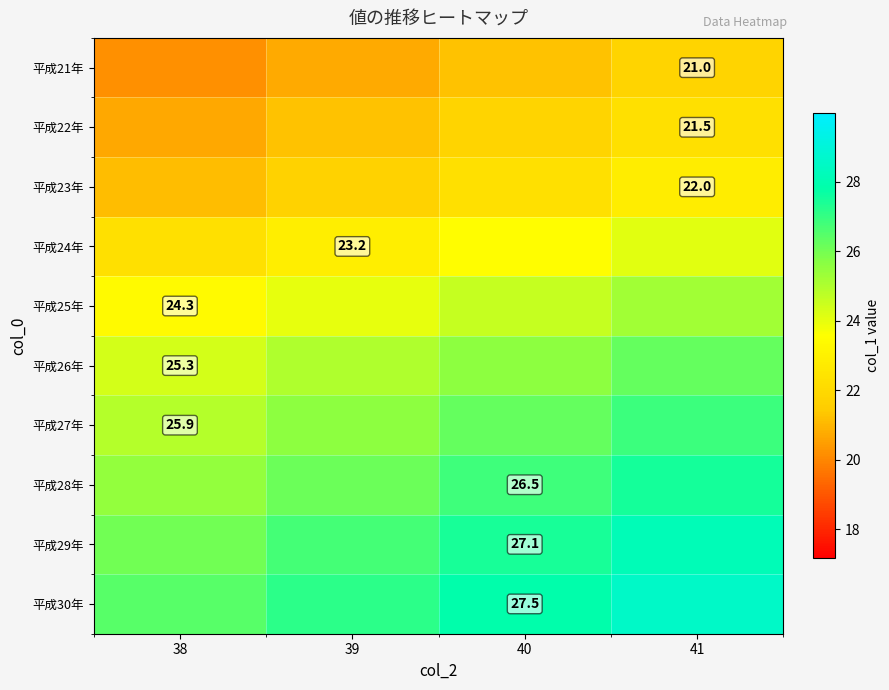

What is the spread (max minus min) of values at 41?

6.7